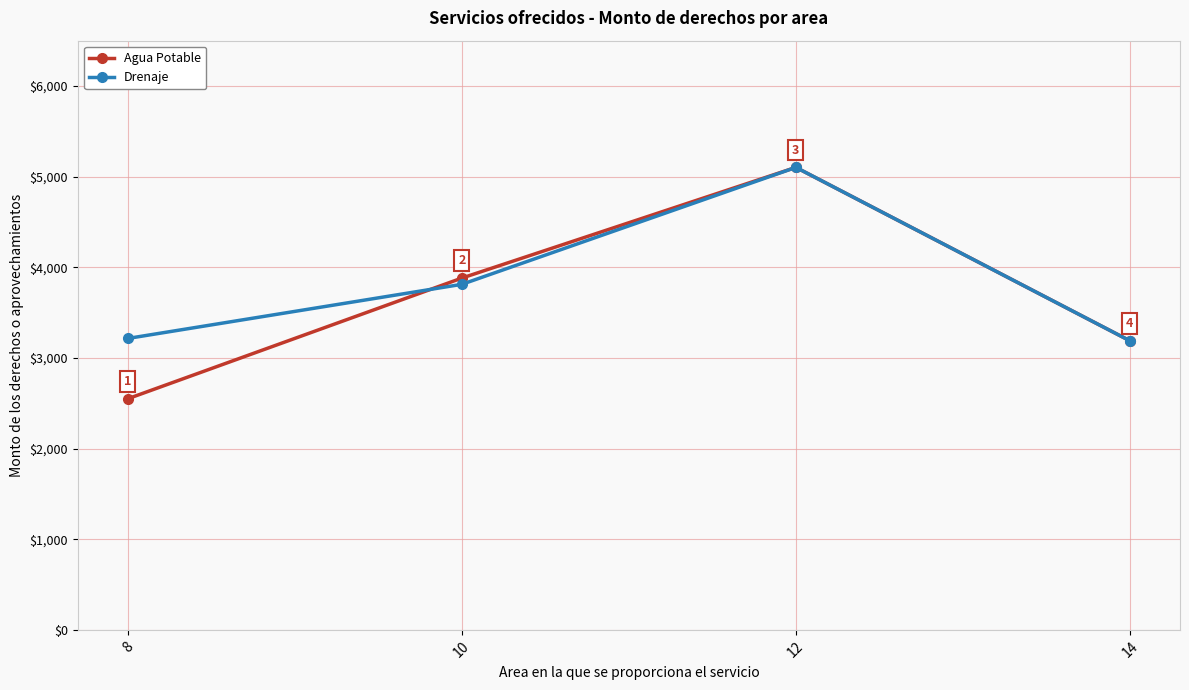

Rank the series at 8 from highest to lowest value.

Drenaje, Agua Potable